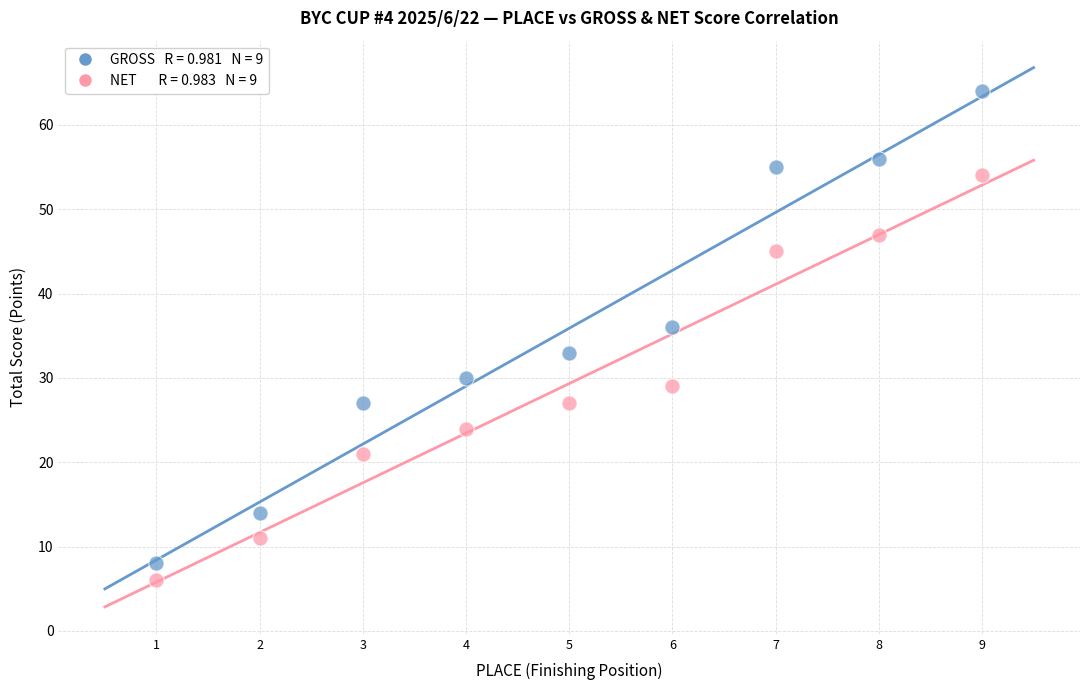

Across all series, what Y value is closest to 35?

36